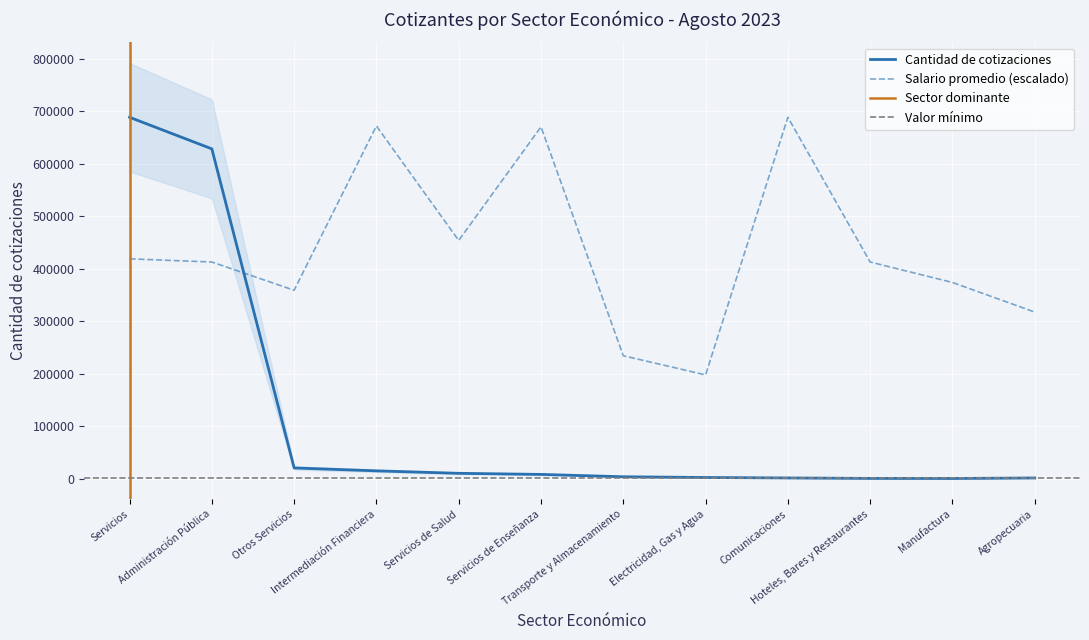

Where is the first local minimum for Cantidad de cotizaciones?

Manufactura